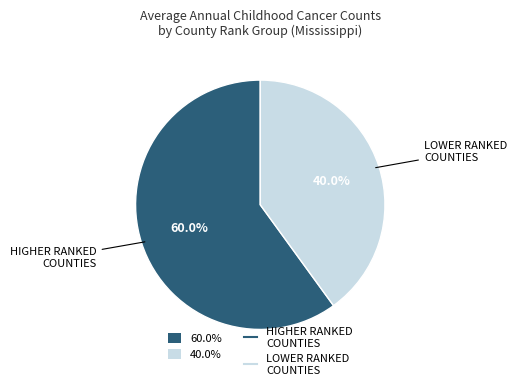

Does any single category account for the majority?

Yes